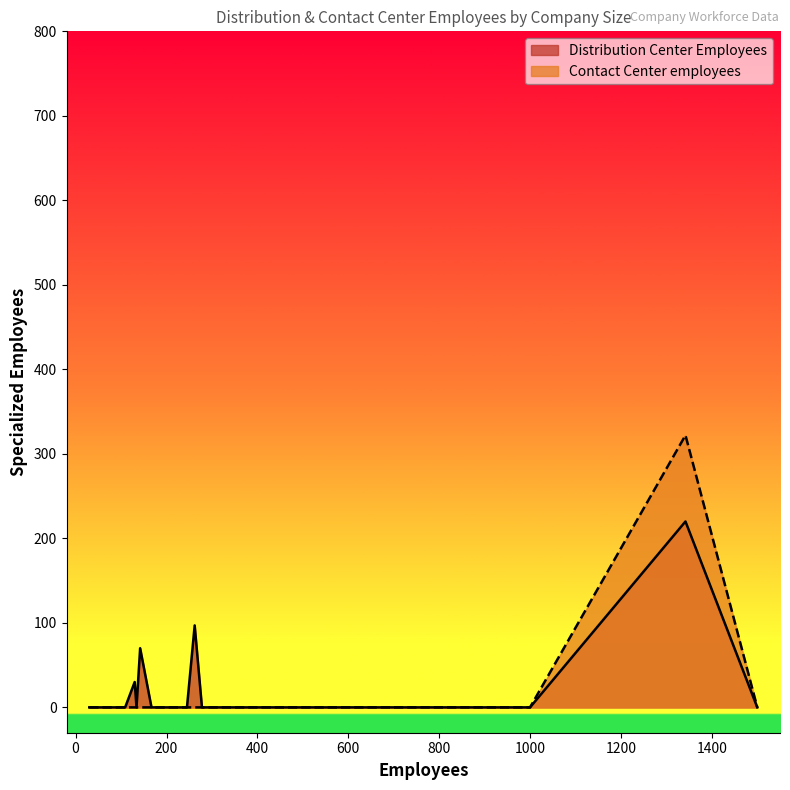

How many lines are shown in the chart?

2